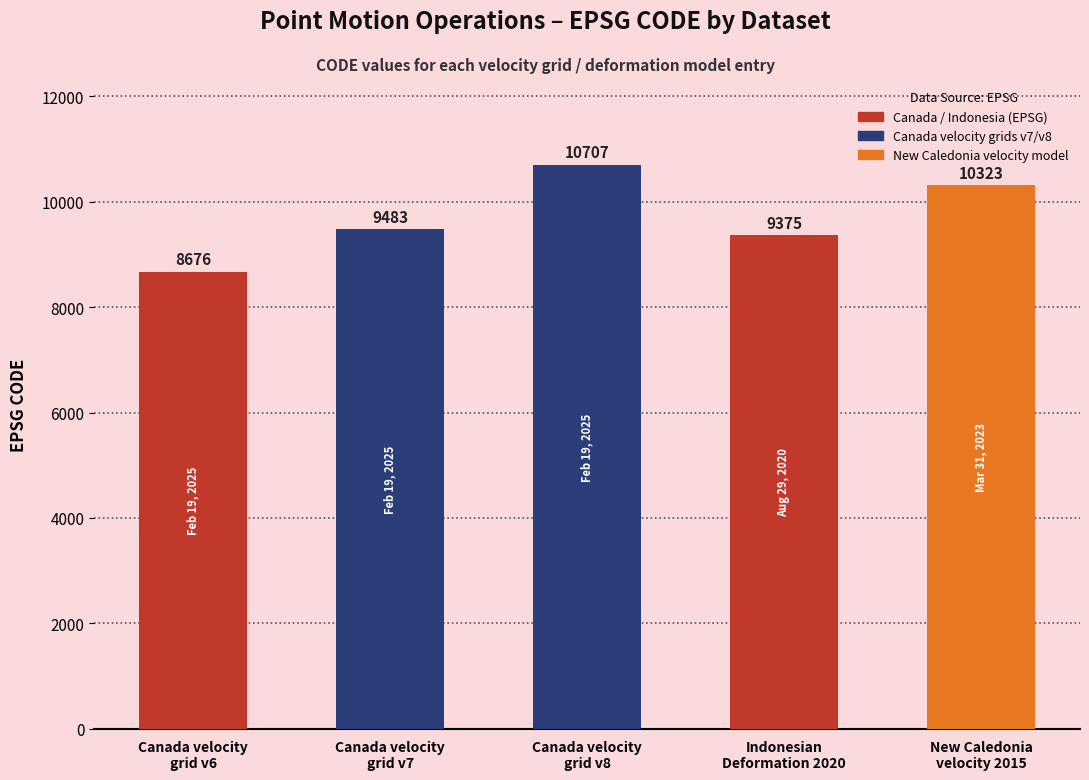

How many bars are there in total?

5